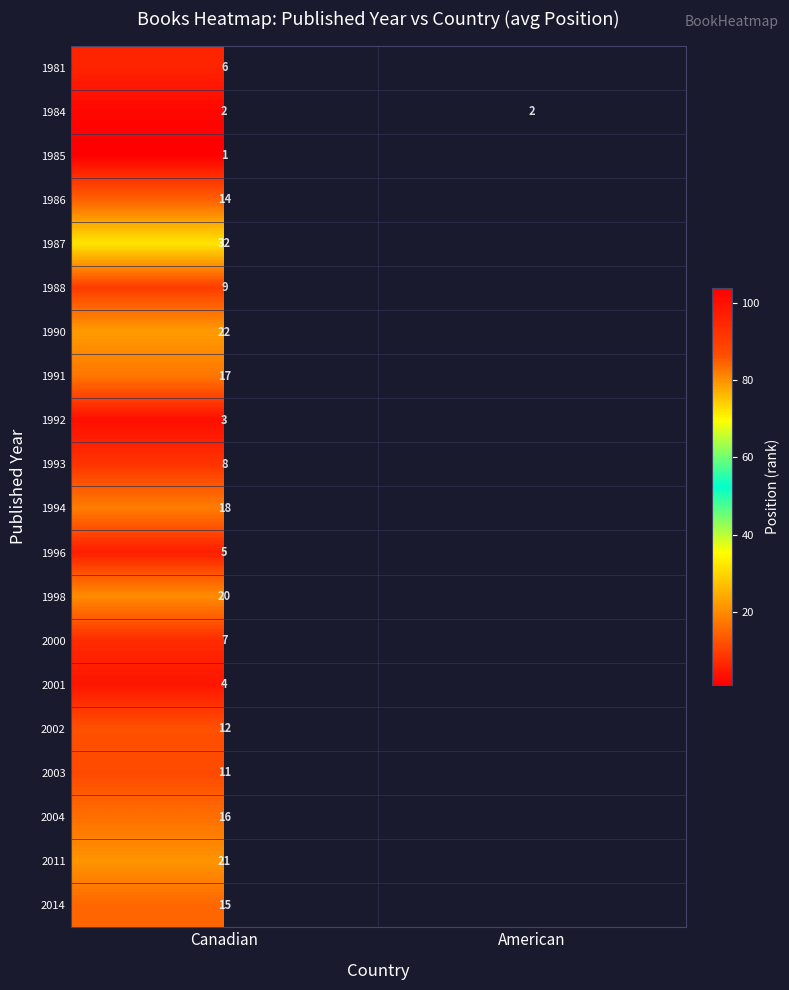

Rank the series at Canadian from highest to lowest value.

1987, 1990, 2011, 1998, 1994, 1991, 2004, 2014, 1986, 2002, 2003, 1988, 1993, 2000, 1981, 1996, 2001, 1992, 1984, 1985